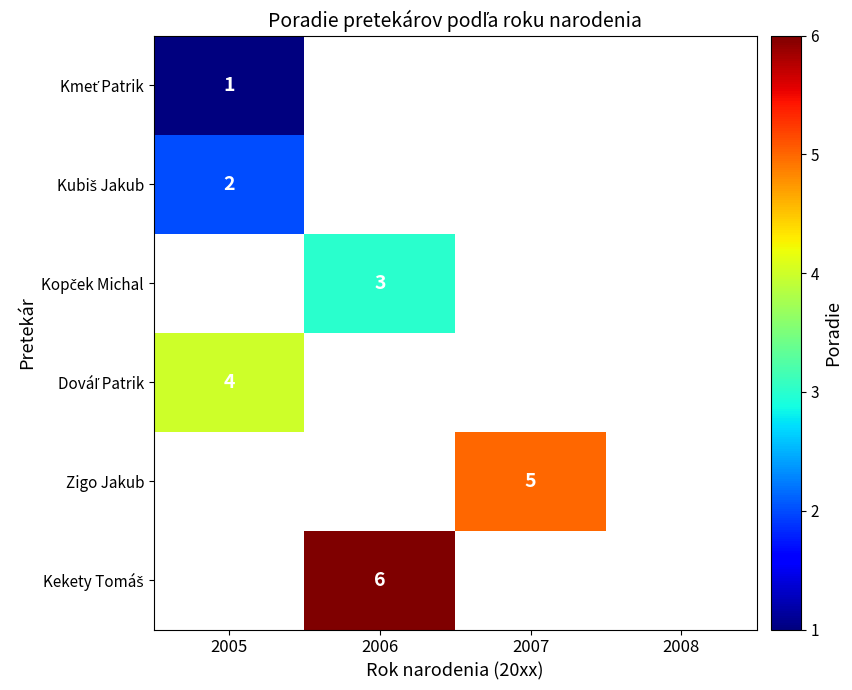

Is it true that Zigo Jakub equals 5 at 2007?

True